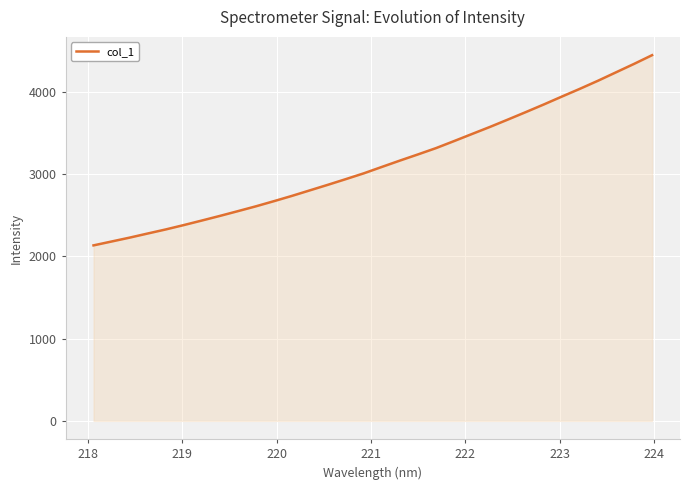

What is the maximum value shown in the chart?

4445.4